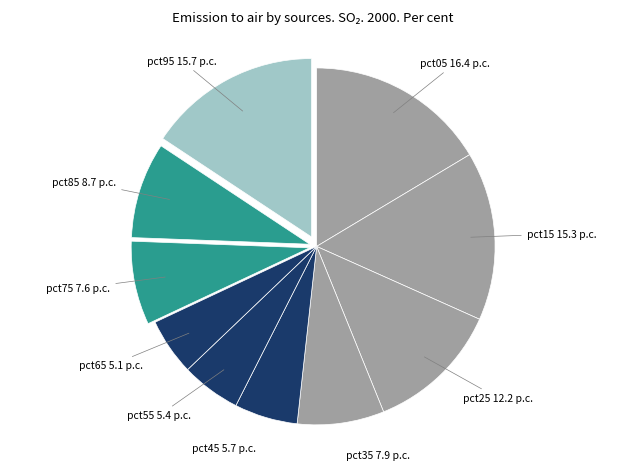

Is there a majority slice in this chart?

No